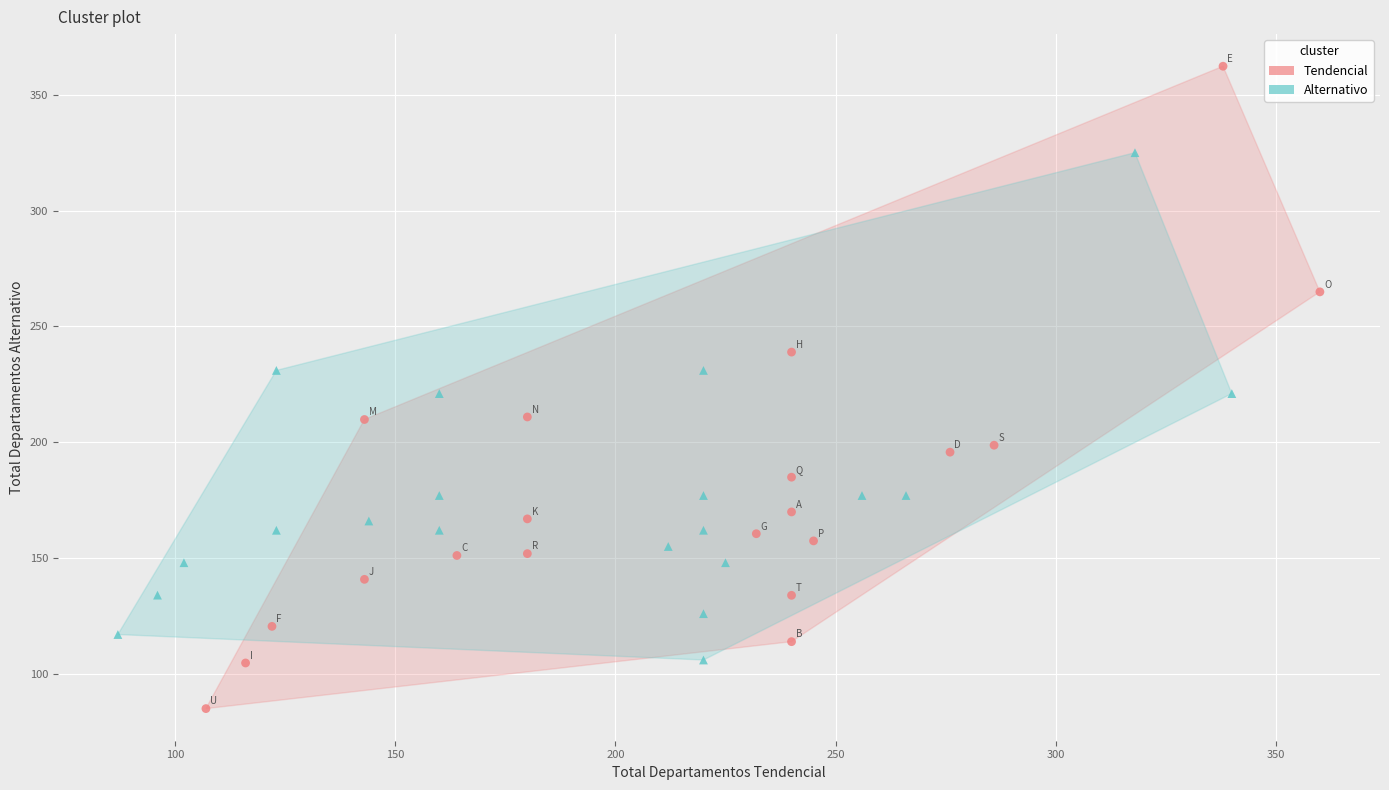

Which series has the largest Y range (max minus min)?

Tendencial